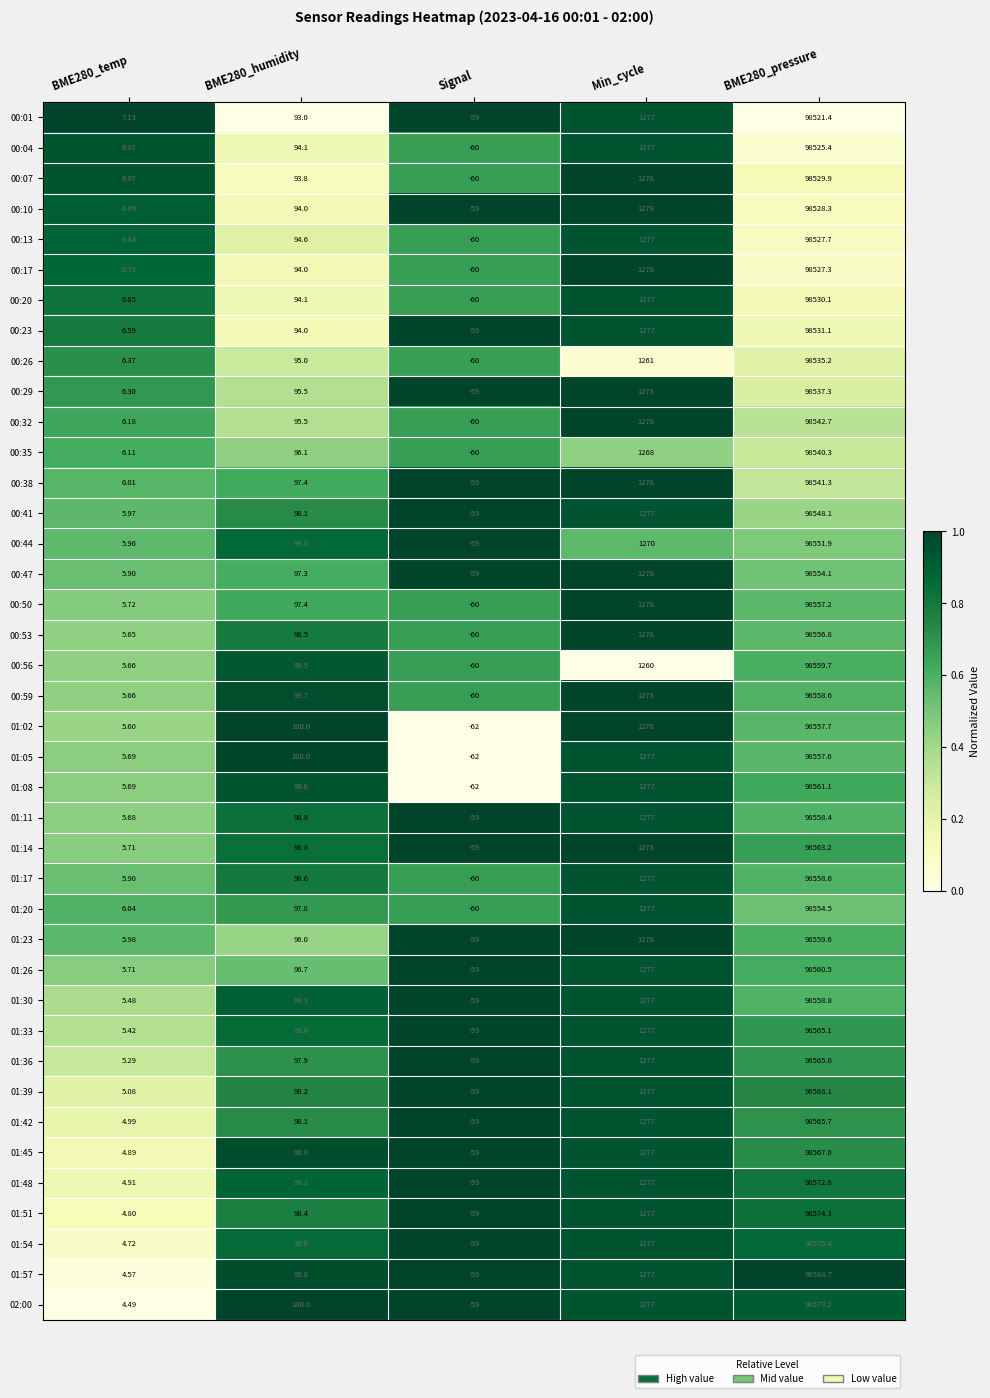

What is the total value across all series at BME280_pressure?

3942112.7